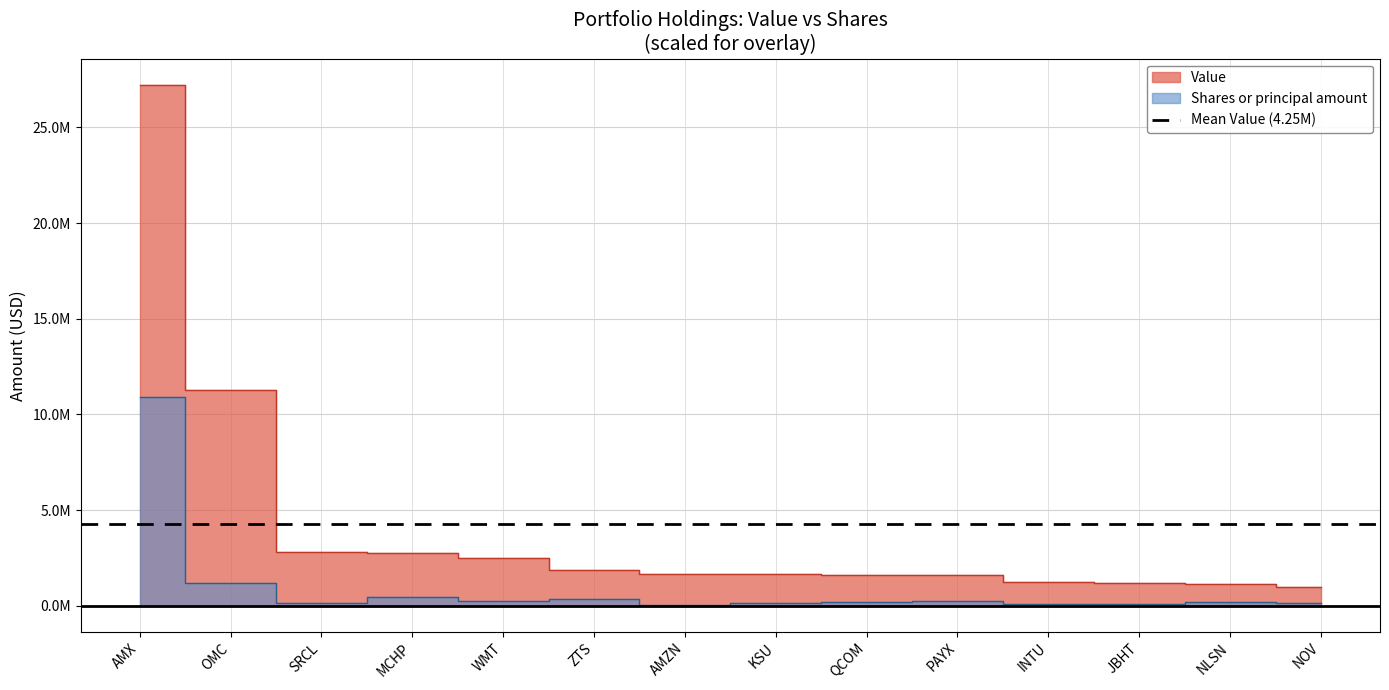

What is the value of the Value point at the 11th from the left?

1260000.0